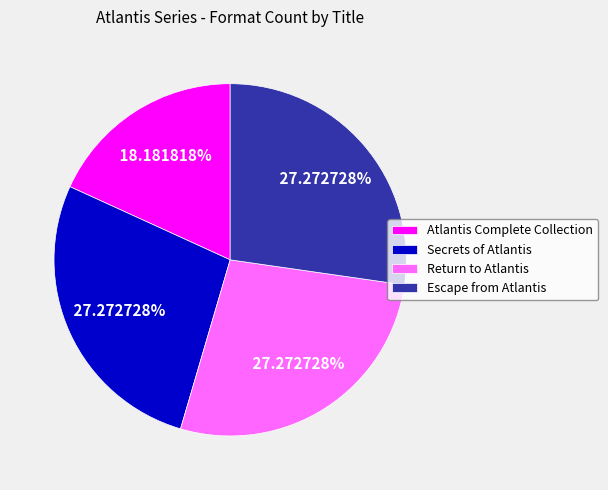

To the nearest percent, what portion does Return to Atlantis represent?

27%